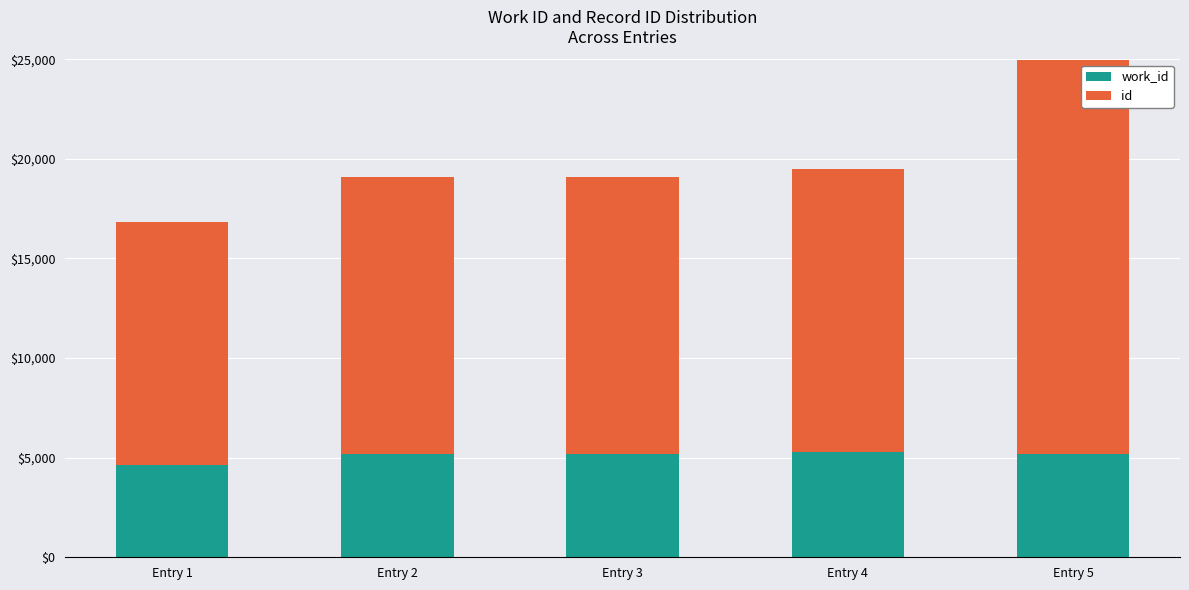

What is the total value across all series at Entry 5?

24960